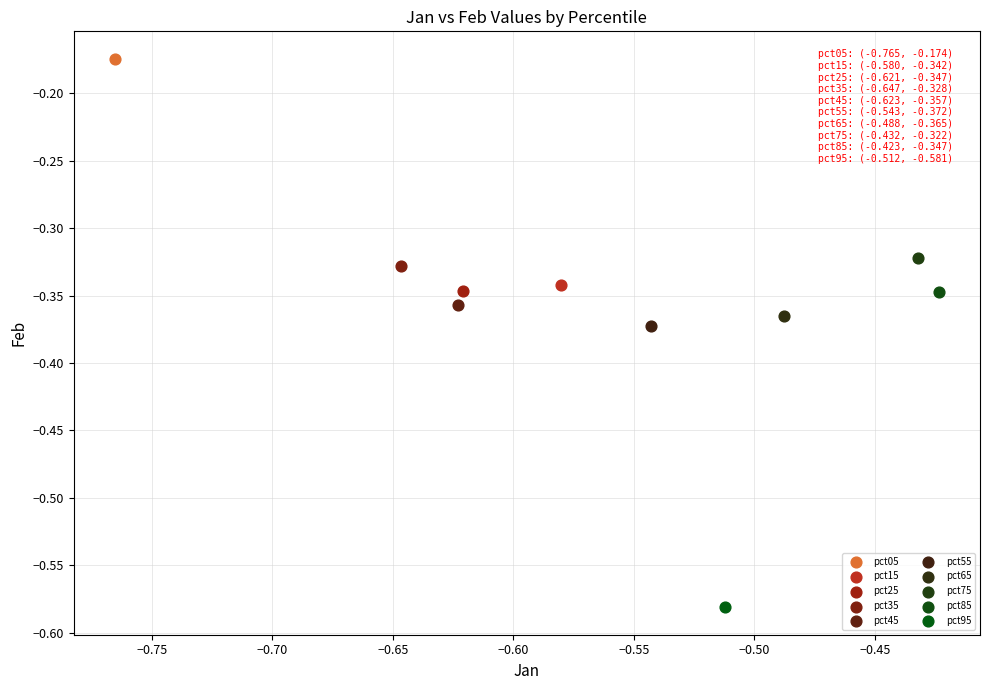

Which series reaches the minimum Y coordinate?

pct95